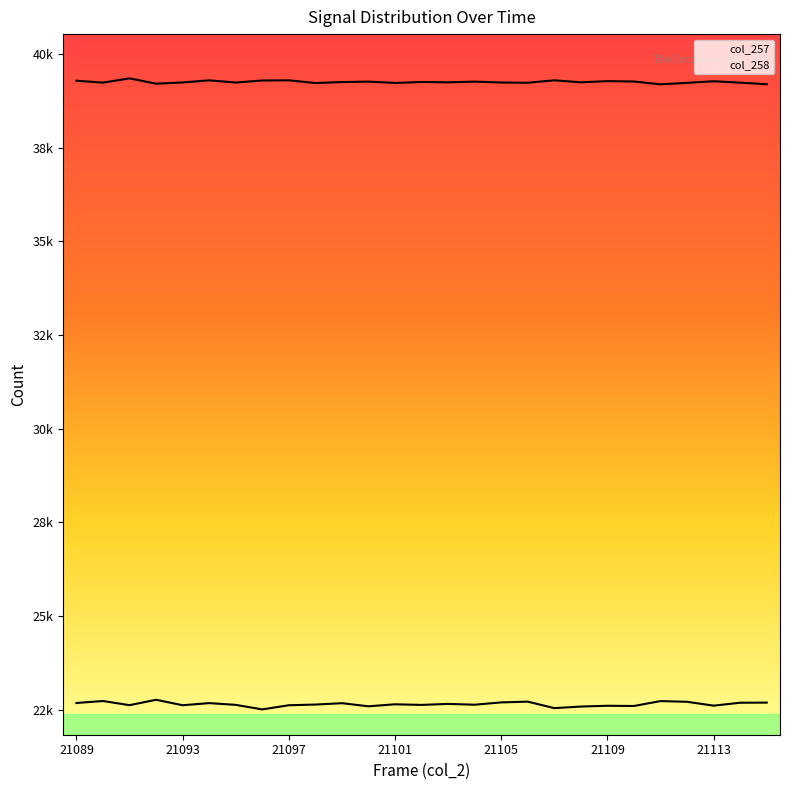

At which category is the sum across all series the highest?

21092